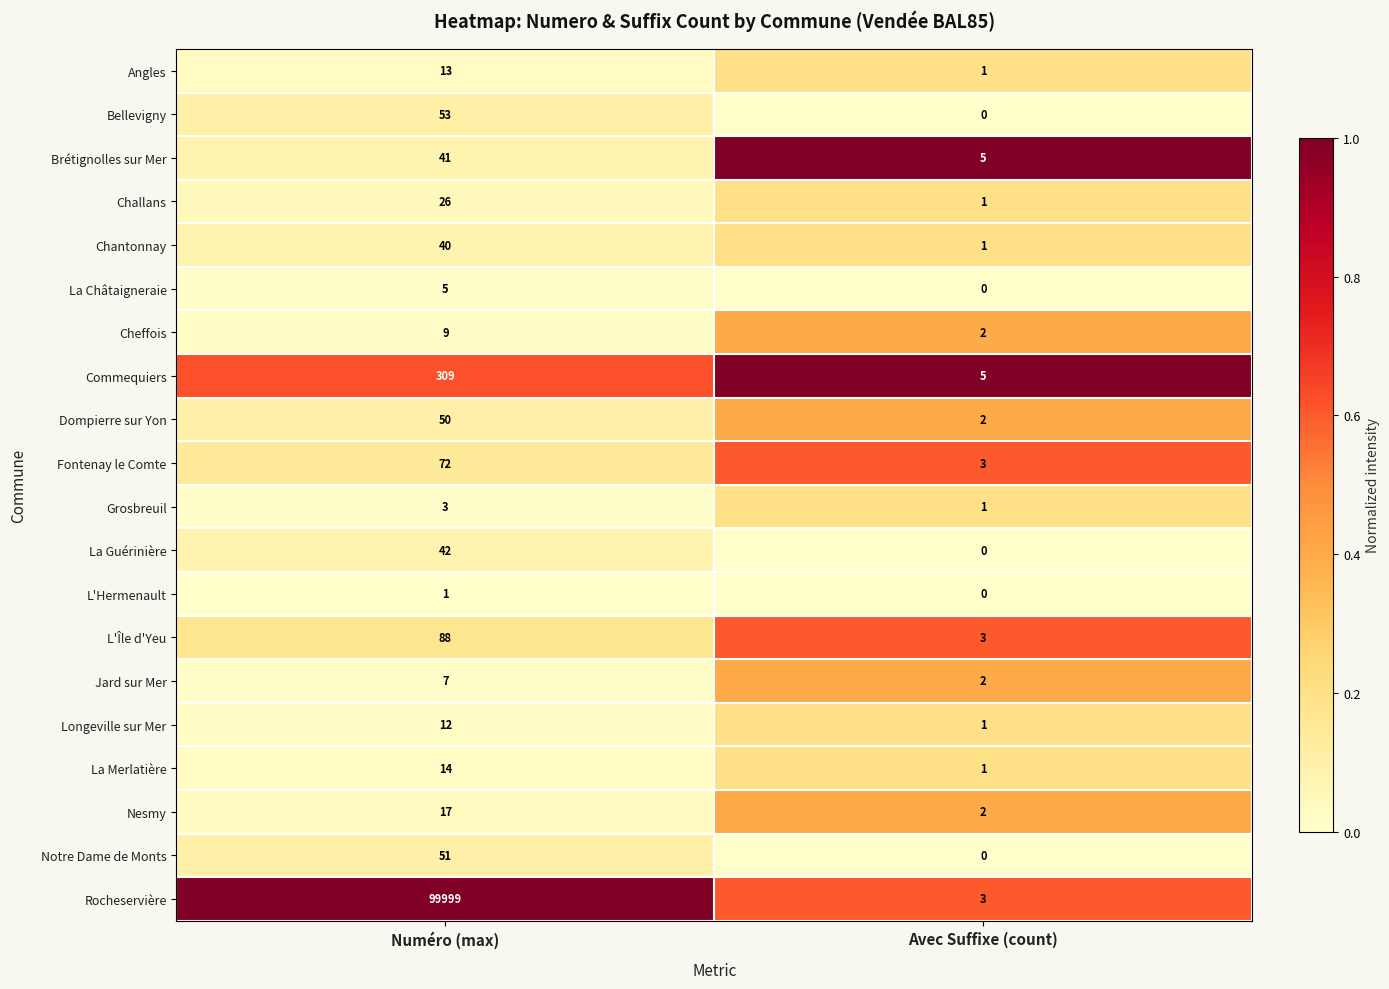

The Longeville sur Mer series shows 16 at Numéro (max). True or false?

False